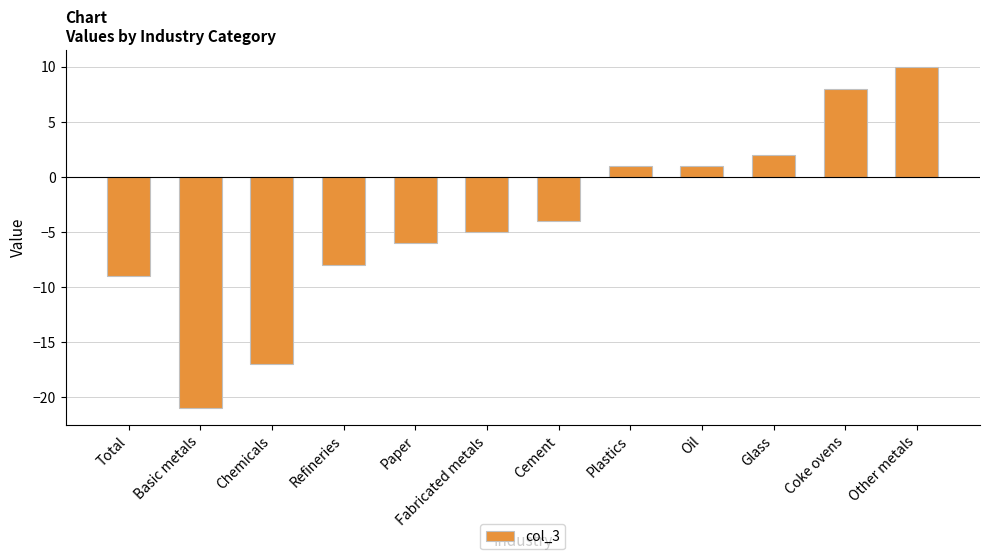

How many values exceed -4?

5